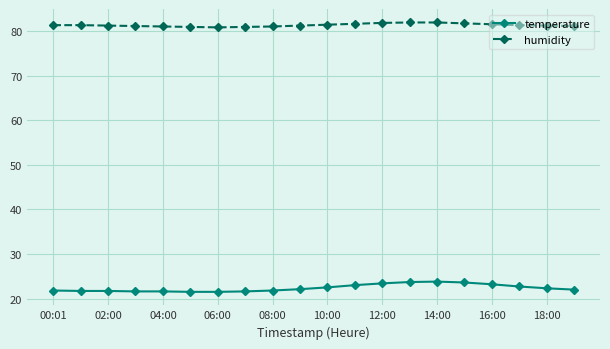

Rank the series by their maximum value, from highest to lowest.

humidity, temperature